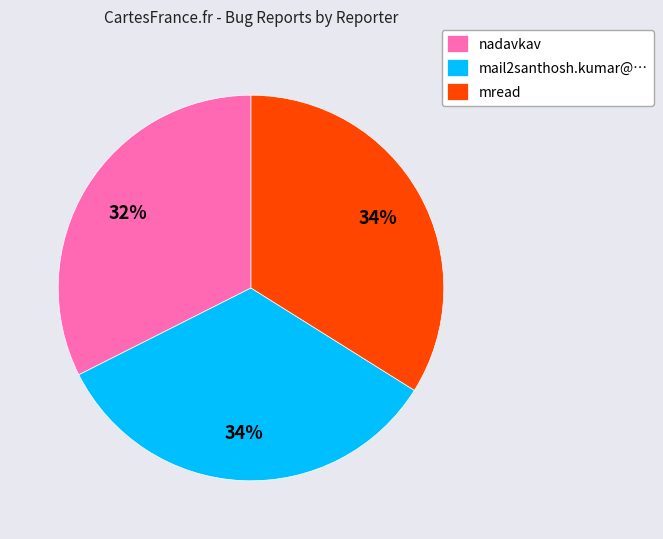

Count the number of slices in the pie.

3